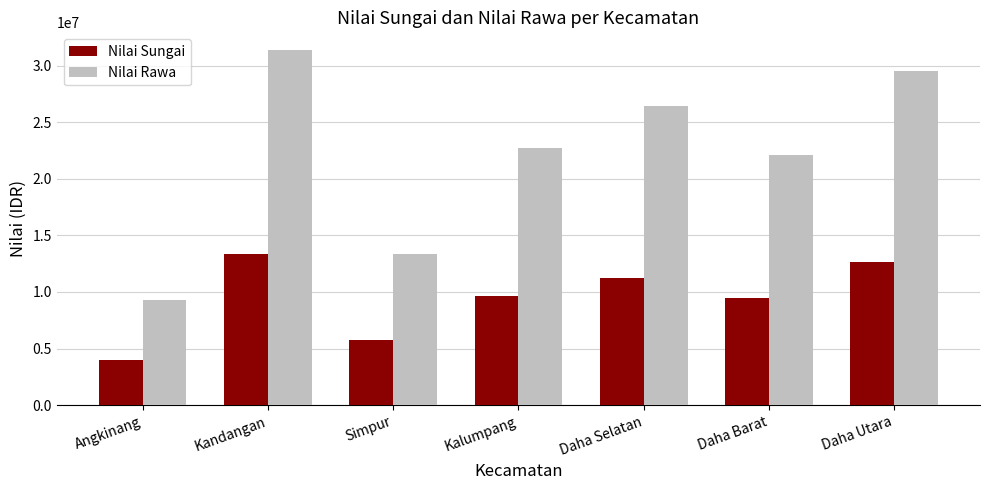

At which category is the sum across all series the highest?

Kandangan